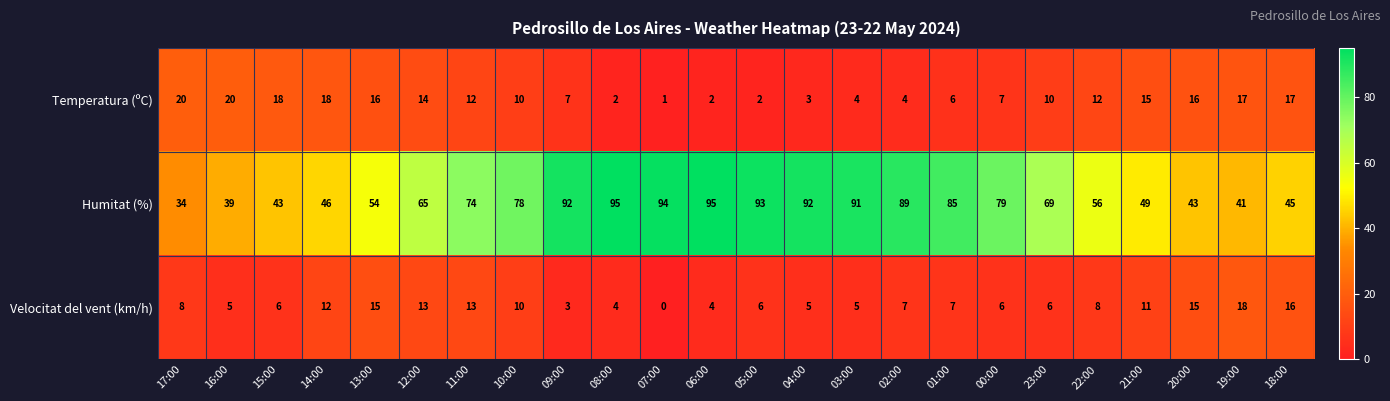

What is the maximum value for Temperatura (ºC)?

20